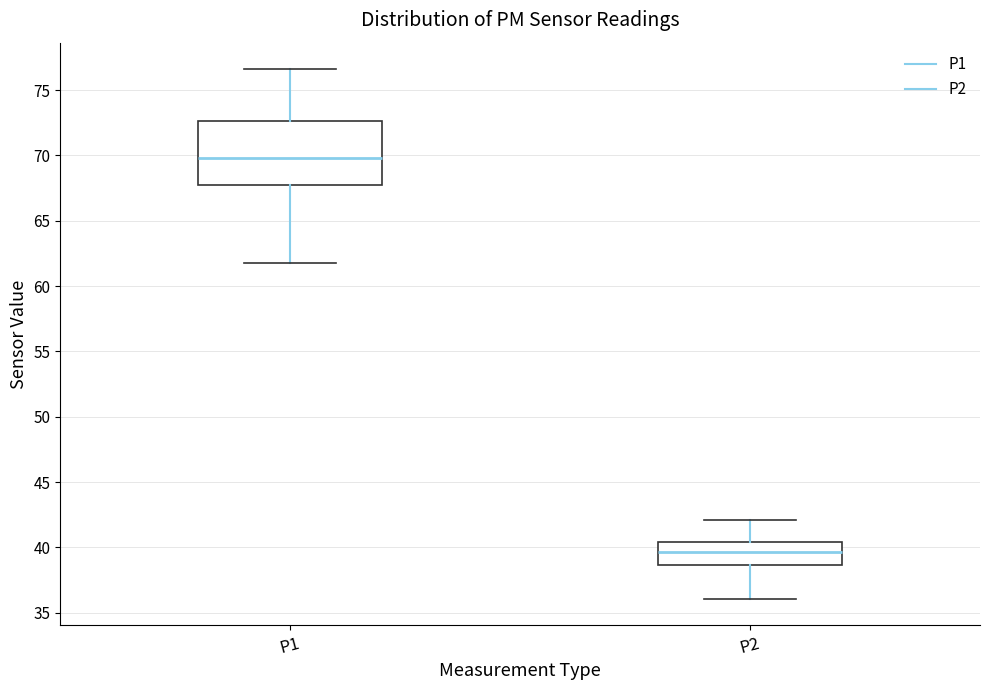

Which box is the tallest, from its lower edge to its upper edge?

P1